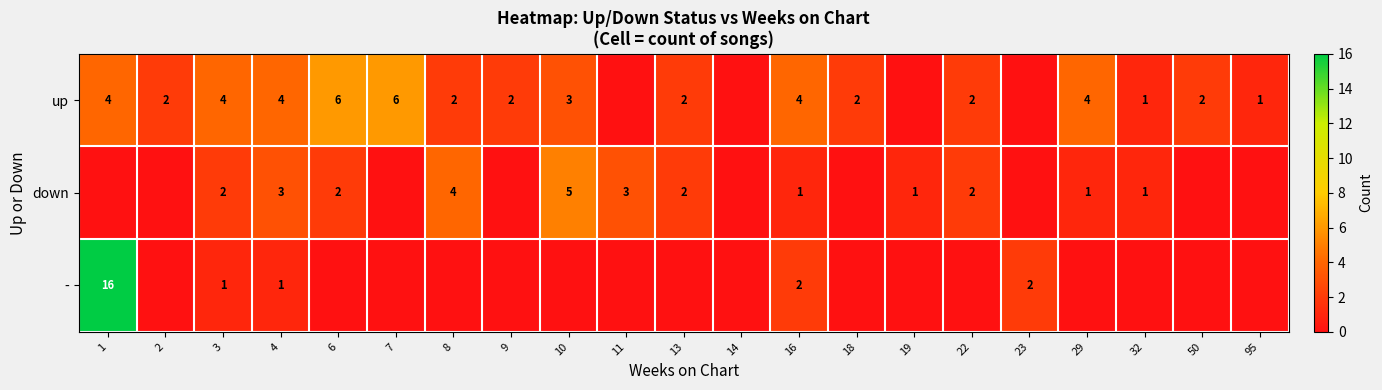

At how many categories does at least one series exceed 15?

1